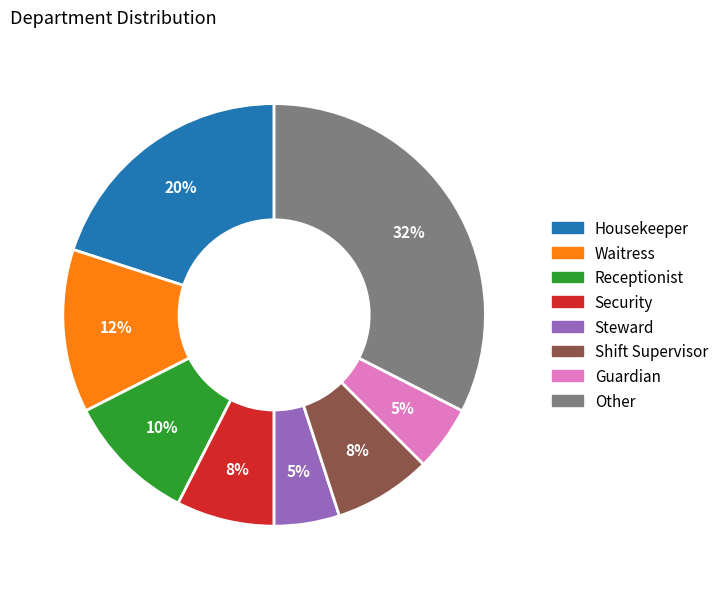

Is it true that Shift Supervisor is 15% of the pie?

False